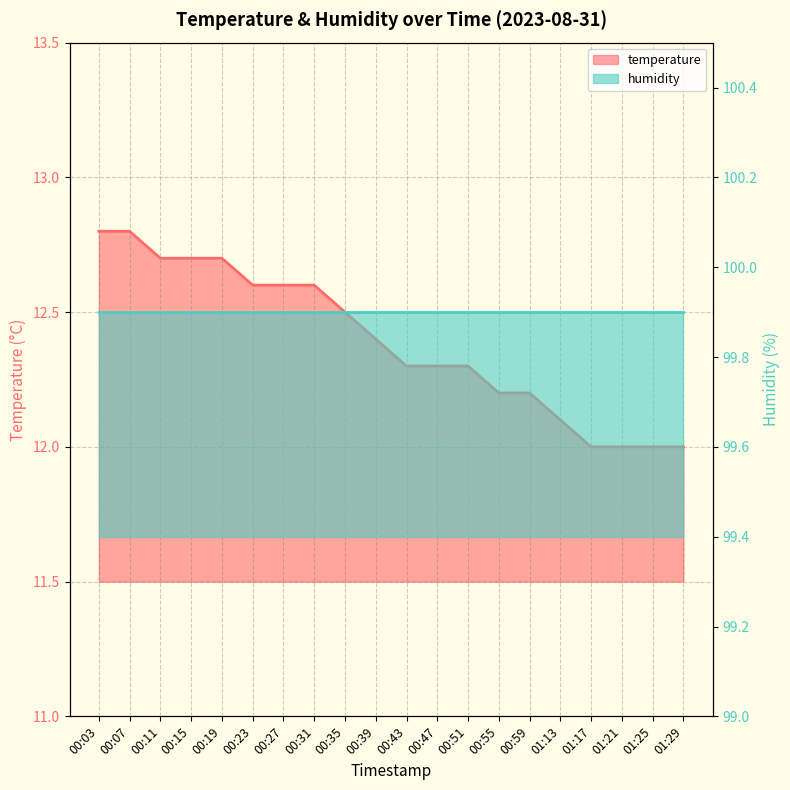

List the labels in order of value, smallest first.

01:17, 01:21, 01:25, 01:29, 01:13, 00:55, 00:59, 00:43, 00:47, 00:51, 00:39, 00:35, 00:23, 00:27, 00:31, 00:11, 00:15, 00:19, 00:03, 00:07